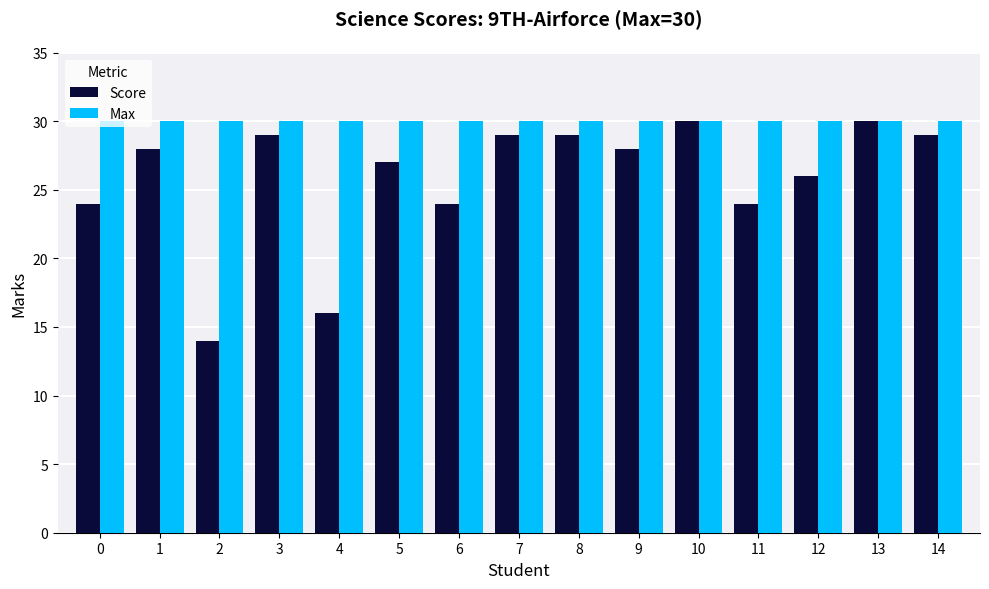

Is the value of Max at 7 greater than the value of Score at 2?

Yes